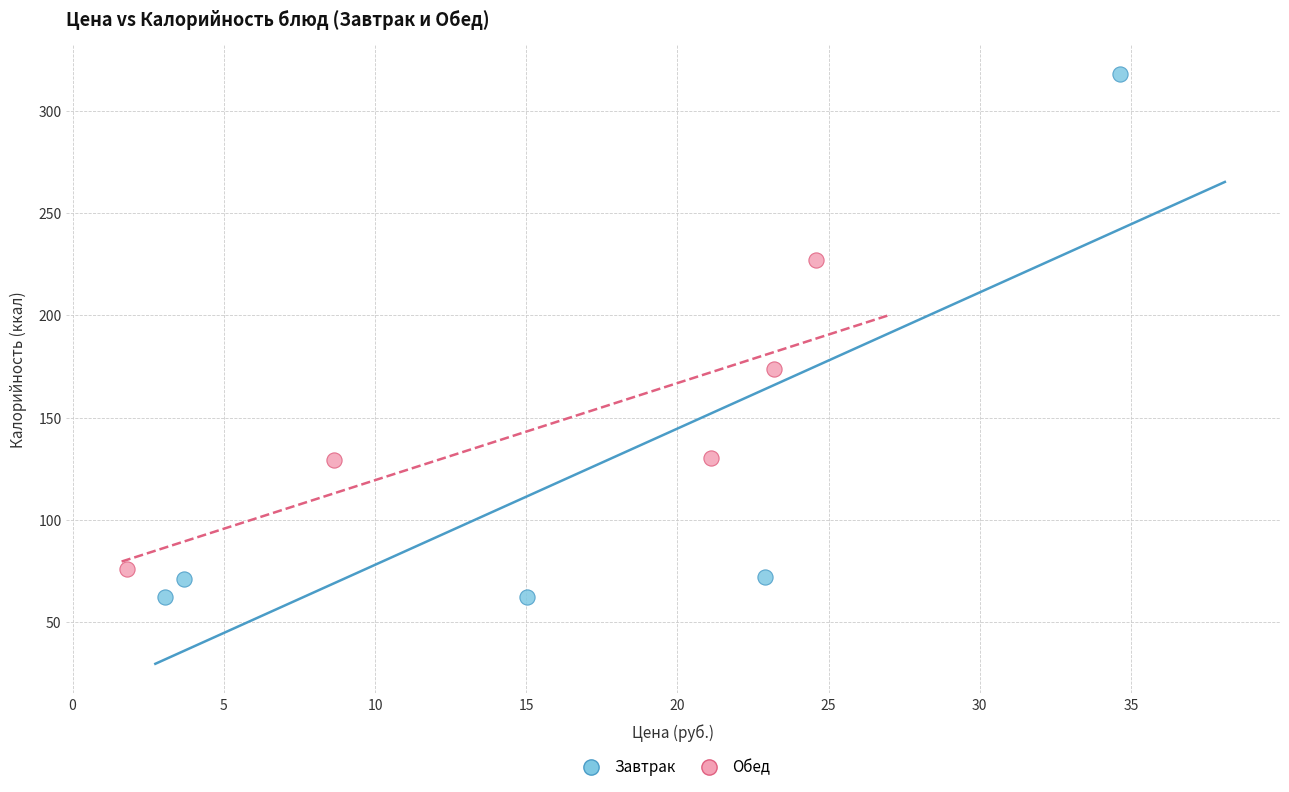

Which series reaches the maximum Y coordinate?

Завтрак